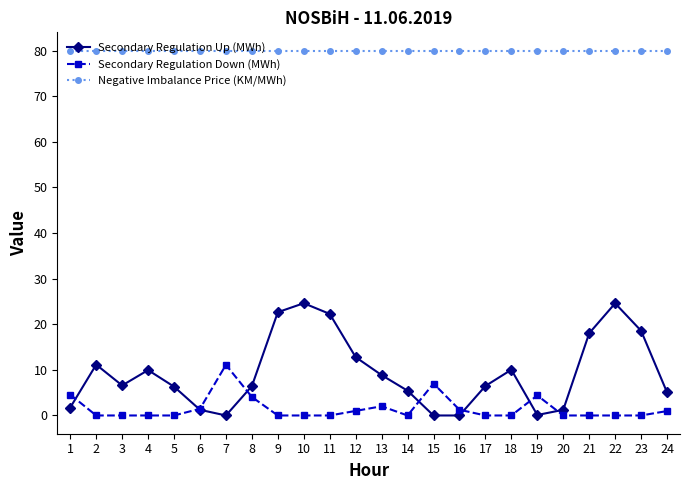

Which series has the largest total across all categories?

Negative Imbalance Price (KM/MWh)